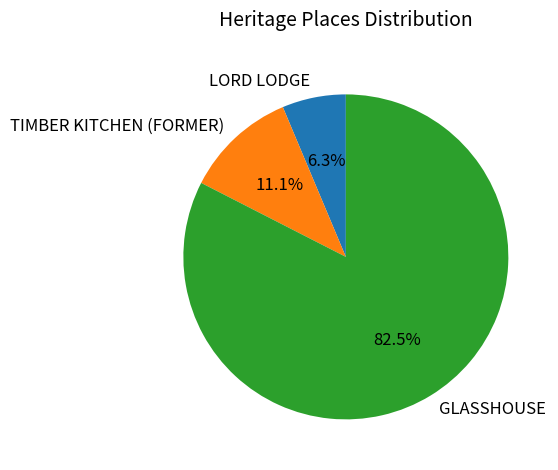

How many segments does this pie chart have?

3